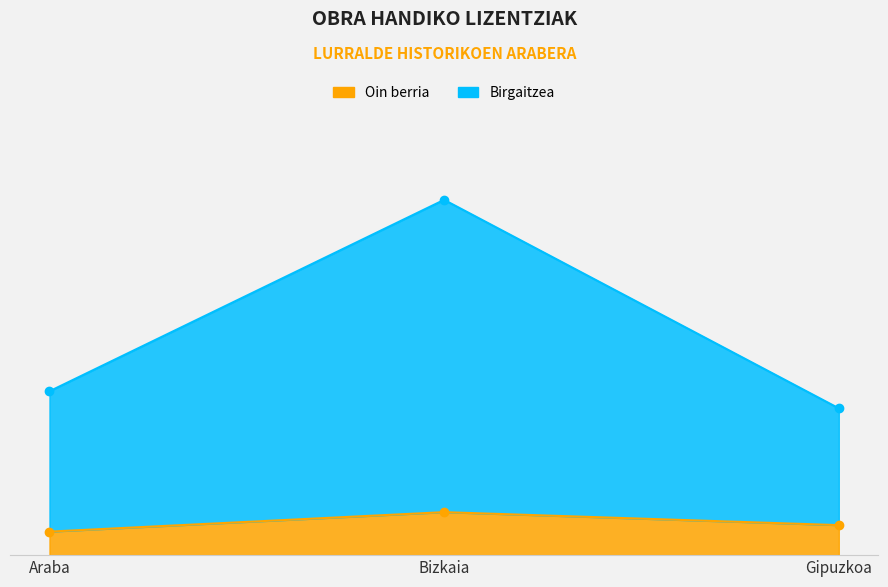

What is the label of the 1st point from the left?

Araba